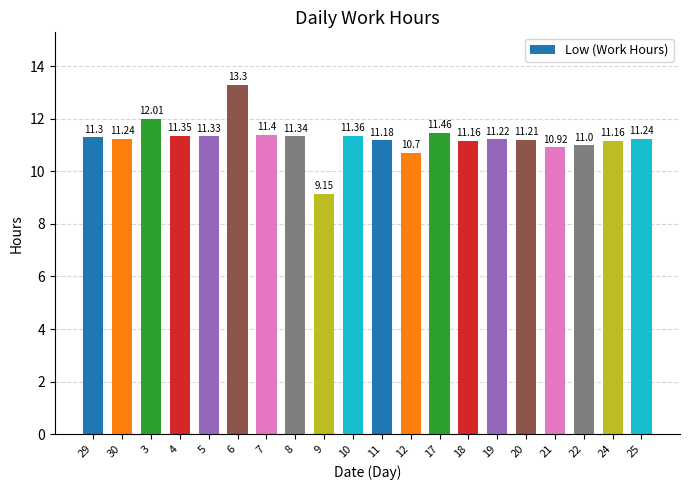

What is the sum of the values at 30 and 18?

22.4